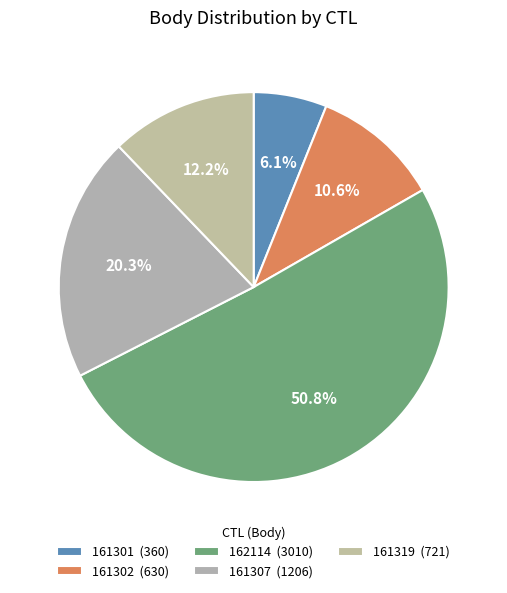

Do 161307 and 161302 together represent more than half of the pie?

No